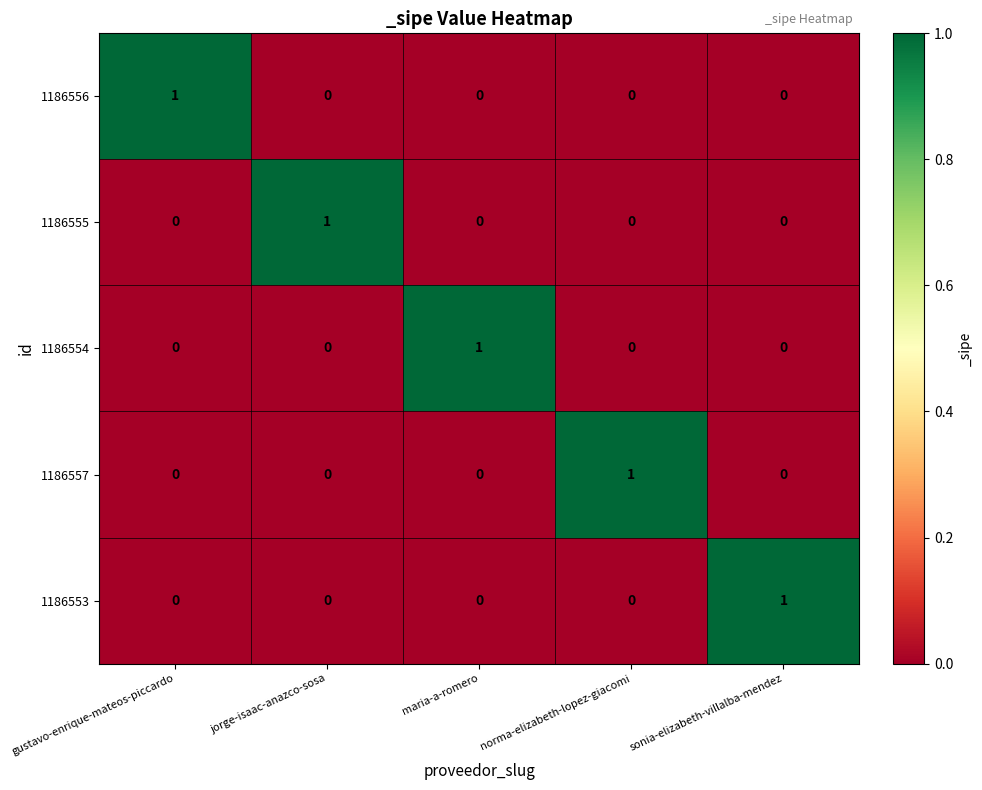

What is the total value across all series at maria-a-romero?

1